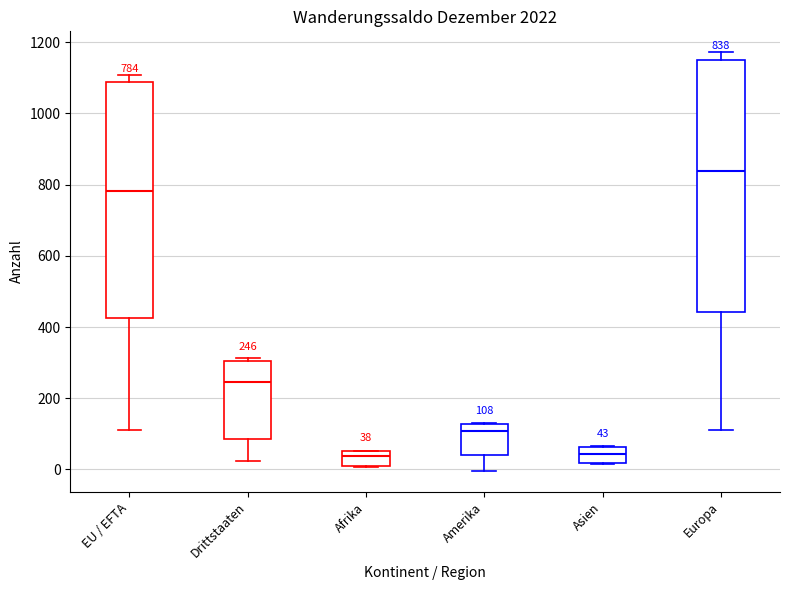

Comparing the boxes themselves (not the whiskers), which one is the tallest?

Europa